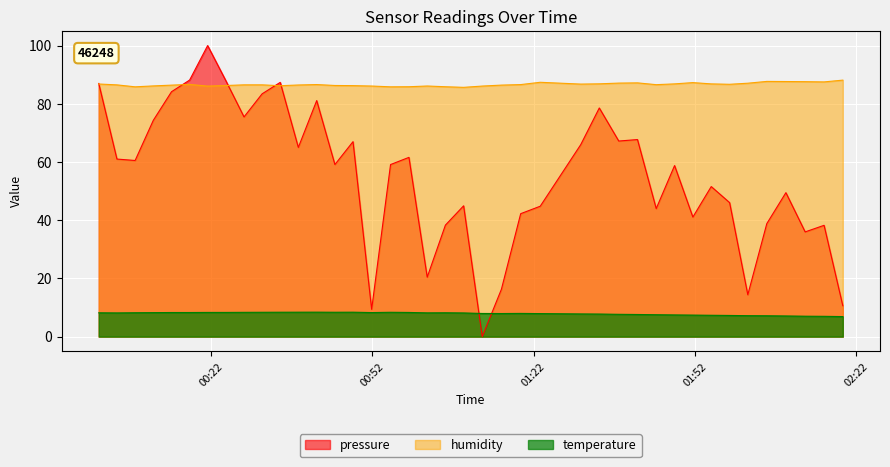

True or false: humidity and temperature intersect in this chart.

False